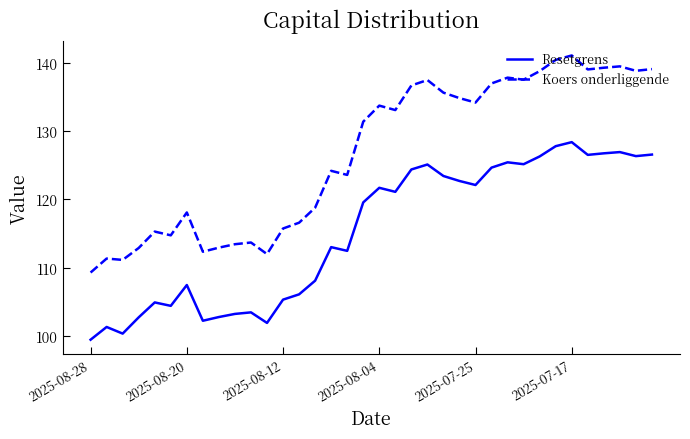

Rank the series by their maximum value, from highest to lowest.

Koers onderliggende, Resetgrens